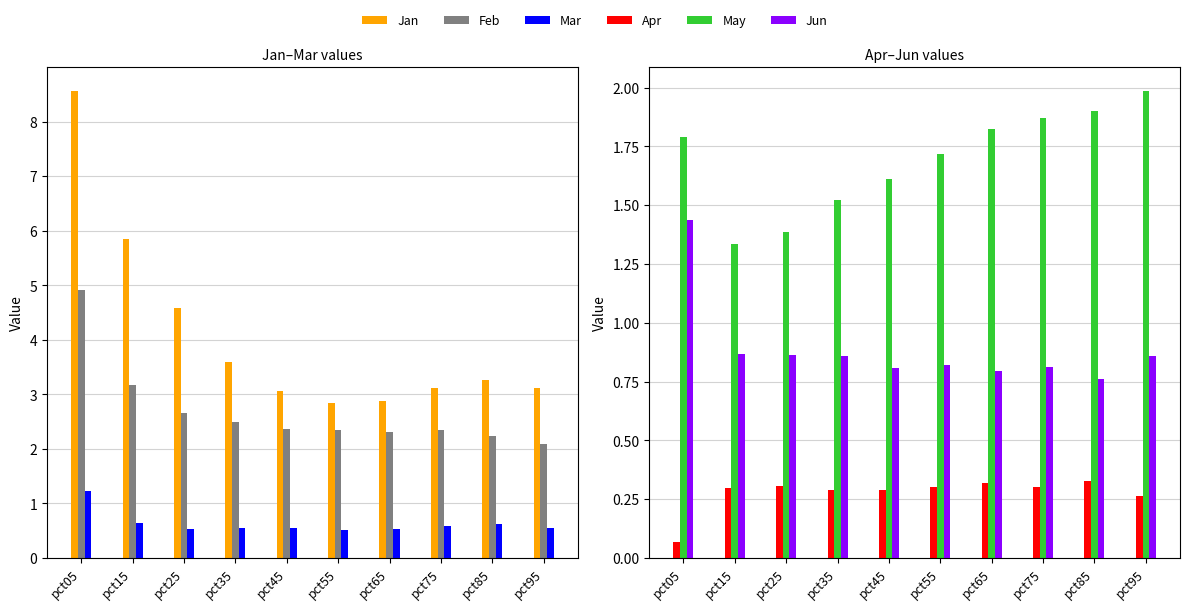

What is the total value across all series at pct75?

9.0